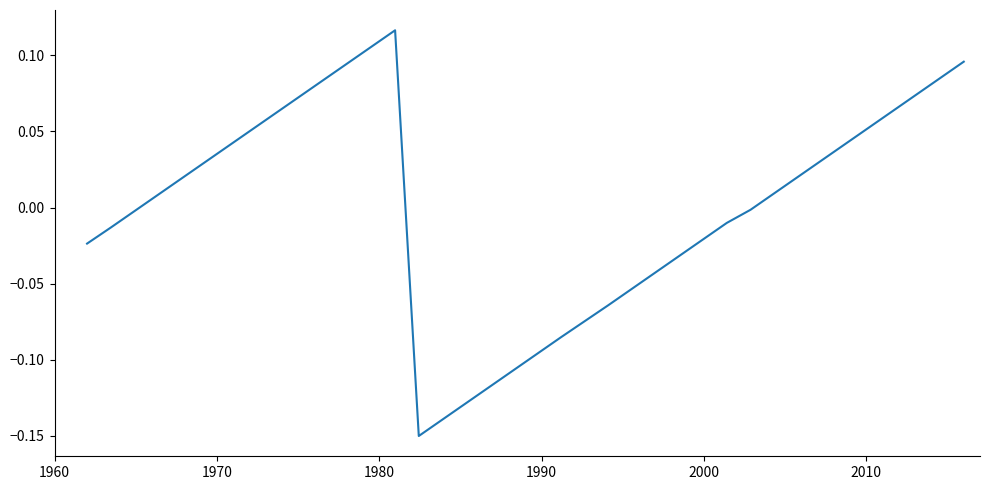

What is the difference between the maximum and minimum values?

0.3